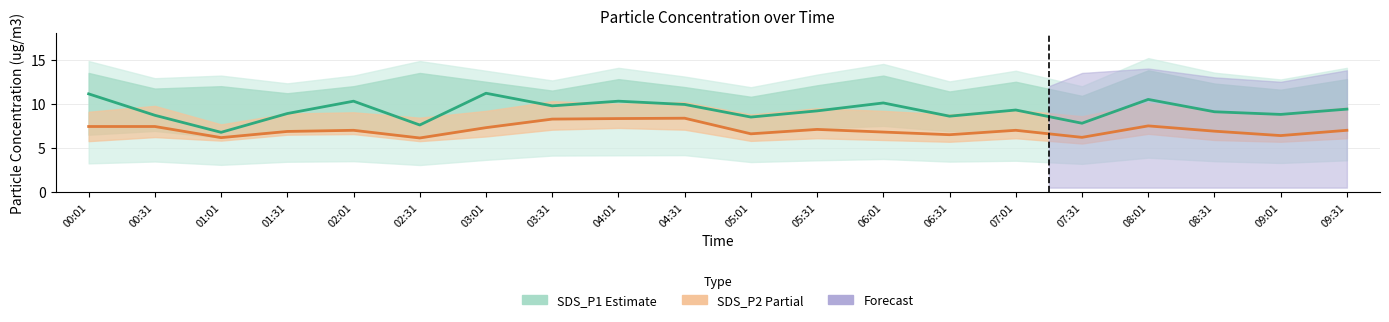

What position from the right is 06:31?

7